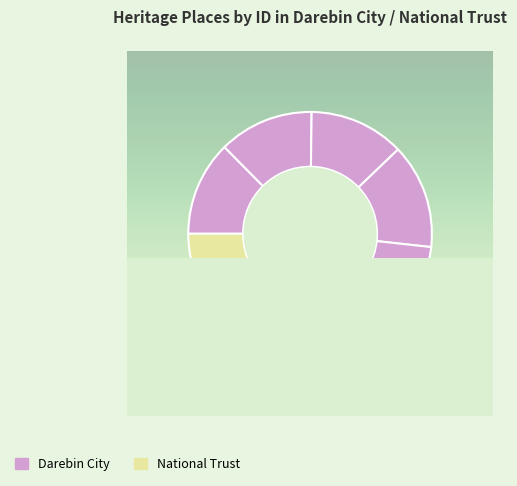

Count the number of slices in the pie.

6